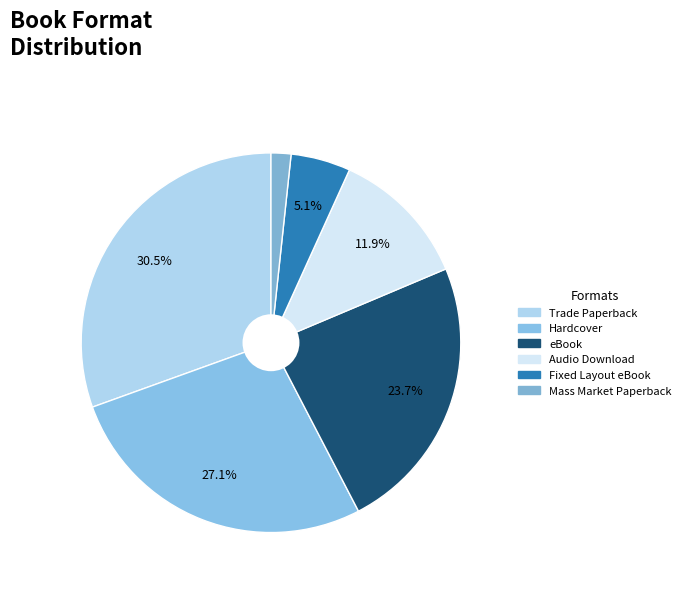

The eBook slice represents 24% of the pie. True or false?

True